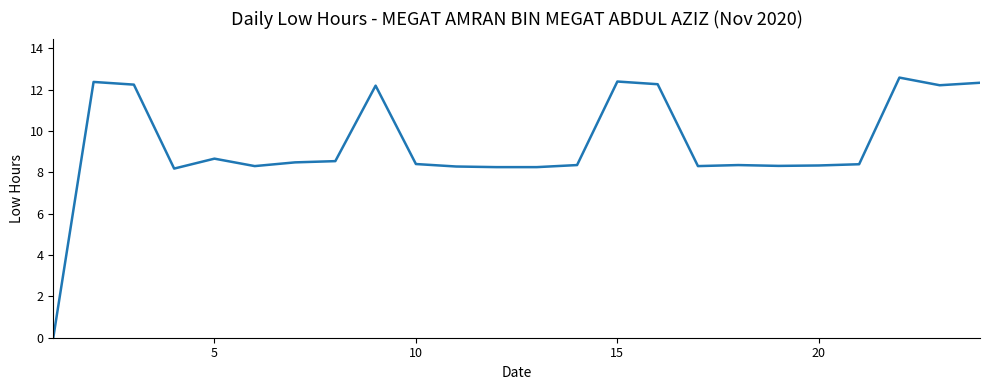

What is the greatest value displayed?

12.6